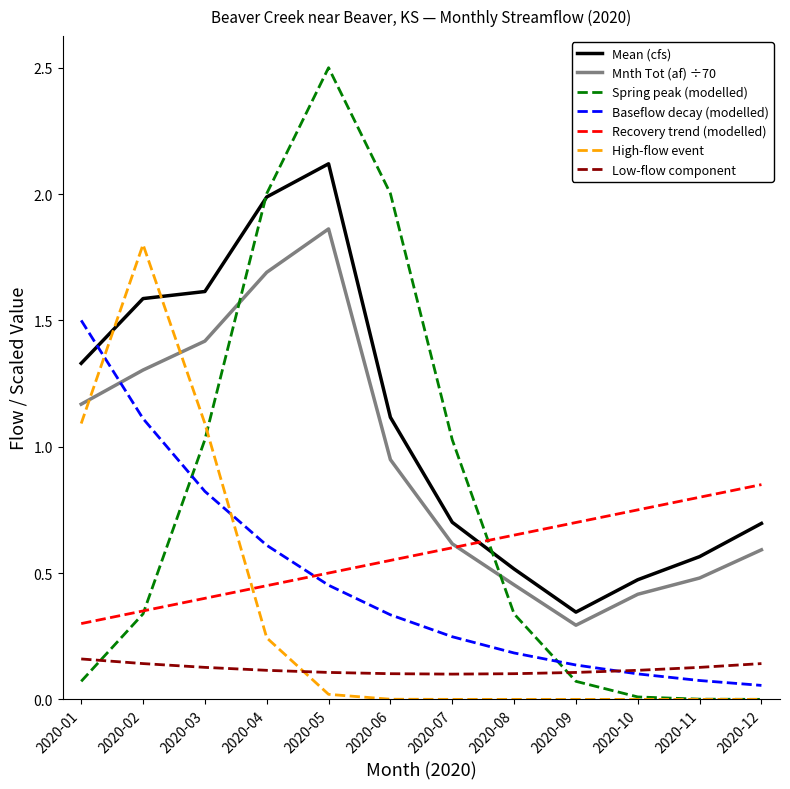

How many lines are shown in the chart?

7